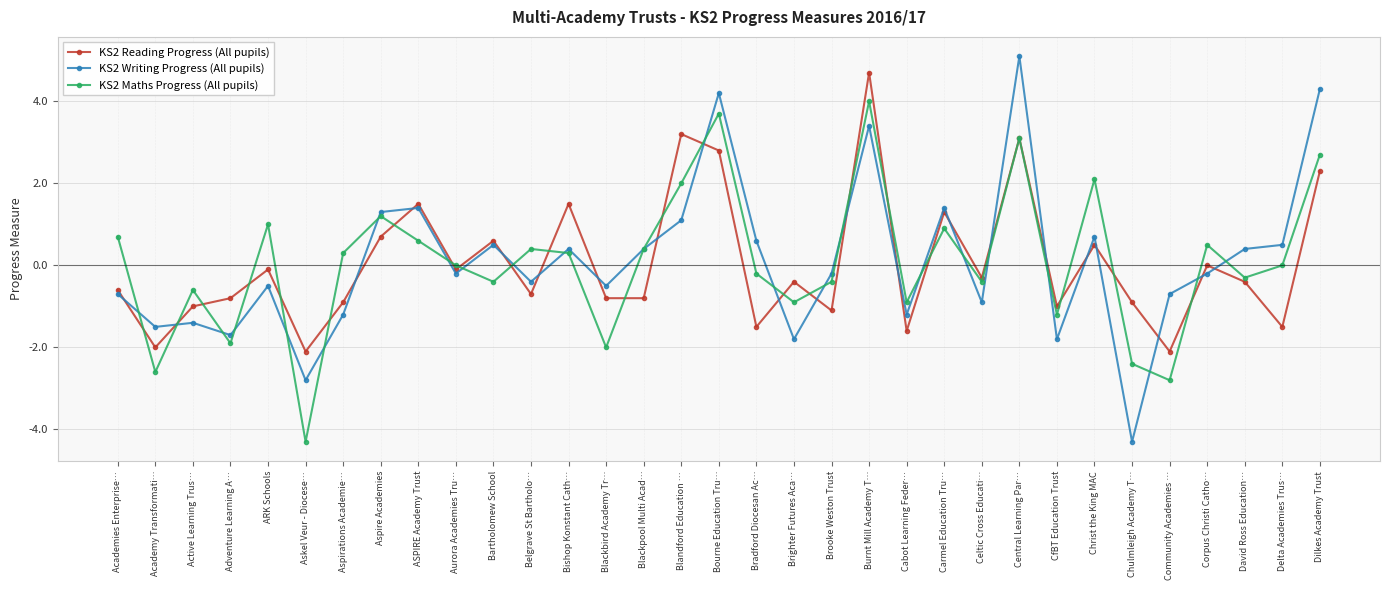

Reading left to right, list all the values displayed in this chart.

KS2 Reading Progress (All pupils): -0.6	-2.0	-1.0	-0.8	-0.1	-2.1	-0.9	0.7	1.5	-0.1	0.6	-0.7	1.5	-0.8	-0.8	3.2	2.8	-1.5	-0.4	-1.1	4.7	-1.6	1.3	-0.3	3.1	-1.0	0.5	-0.9	-2.1	0.0	-0.4	-1.5	2.3
KS2 Writing Progress (All pupils): -0.7	-1.5	-1.4	-1.7	-0.5	-2.8	-1.2	1.3	1.4	-0.2	0.5	-0.4	0.4	-0.5	0.4	1.1	4.2	0.6	-1.8	-0.2	3.4	-1.2	1.4	-0.9	5.1	-1.8	0.7	-4.3	-0.7	-0.2	0.4	0.5	4.3
KS2 Maths Progress (All pupils): 0.7	-2.6	-0.6	-1.9	1.0	-4.3	0.3	1.2	0.6	0.0	-0.4	0.4	0.3	-2.0	0.4	2.0	3.7	-0.2	-0.9	-0.4	4.0	-0.9	0.9	-0.4	3.1	-1.2	2.1	-2.4	-2.8	0.5	-0.3	0.0	2.7